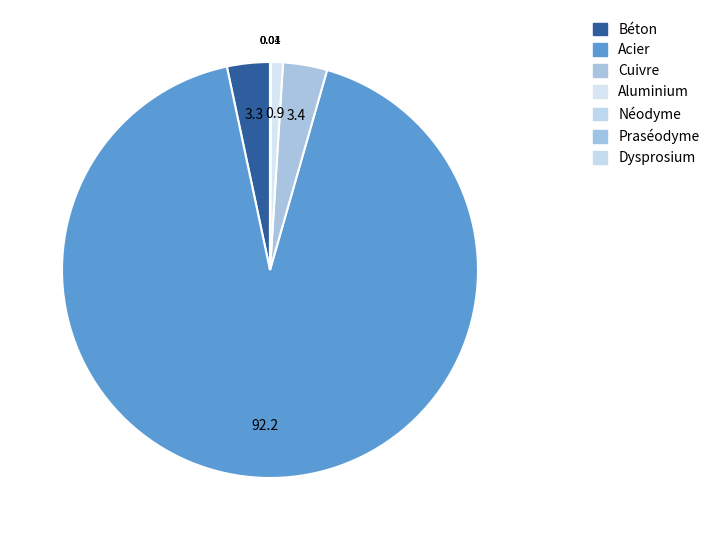

To the nearest percent, what is the difference between the largest and smallest slice percentages?

92%